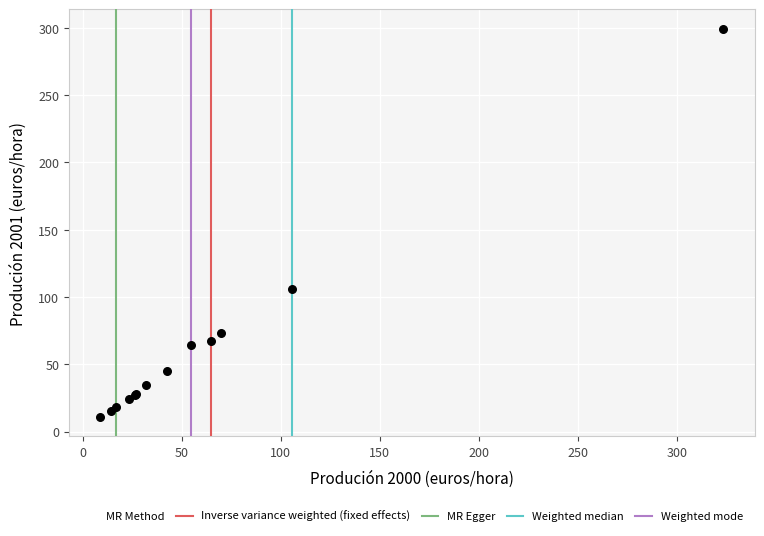

What Y value in the scatter plot is closest to 155?

105.9